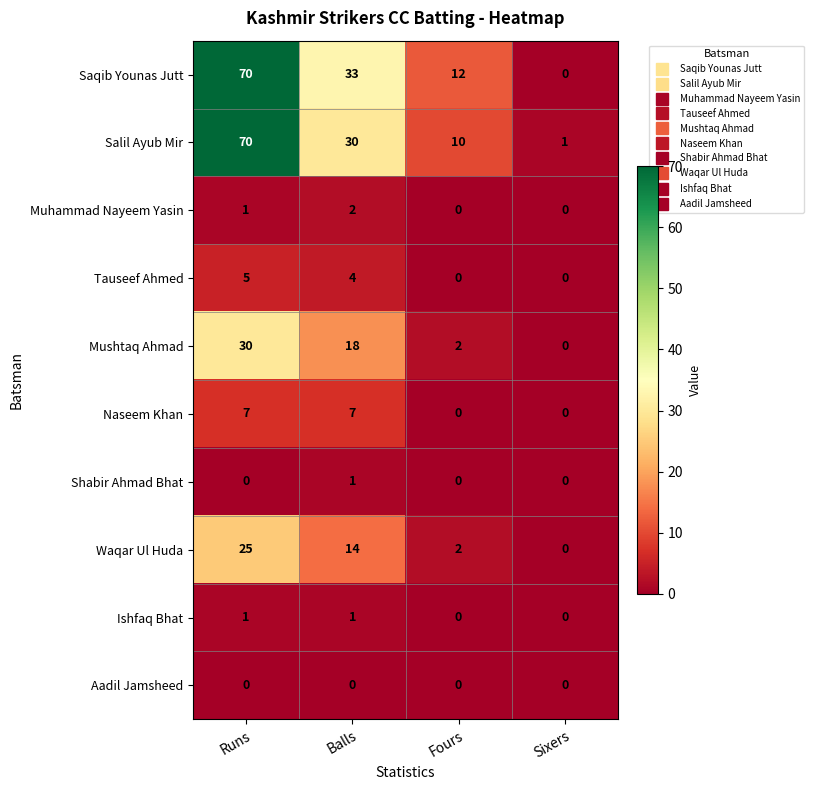

The value of Waqar Ul Huda at Sixers is -8. True or false?

False